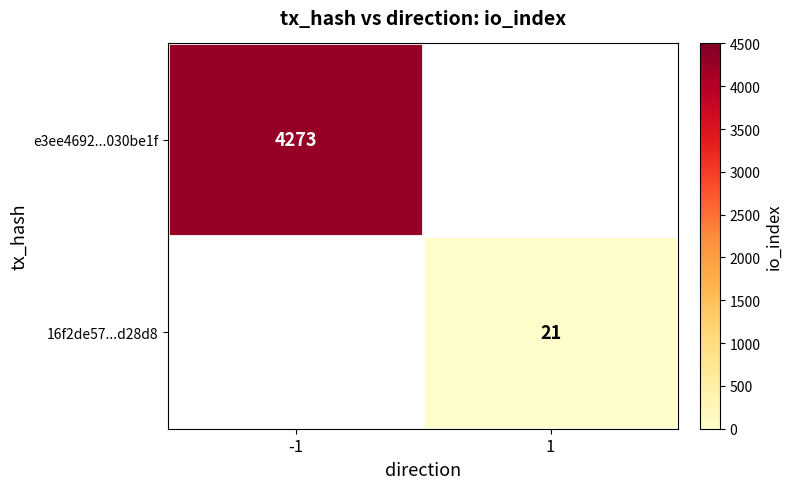

At which category does the chart reach its peak across all series?

-1